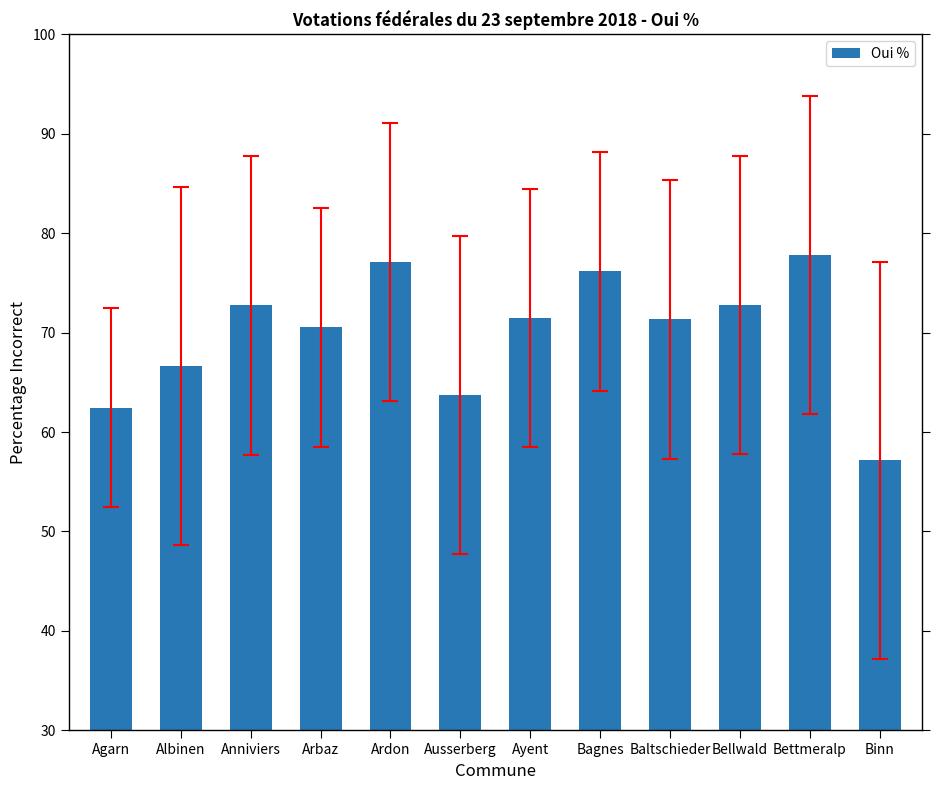

Approximately how many times larger is the value at Binn compared to Bettmeralp?

0.7